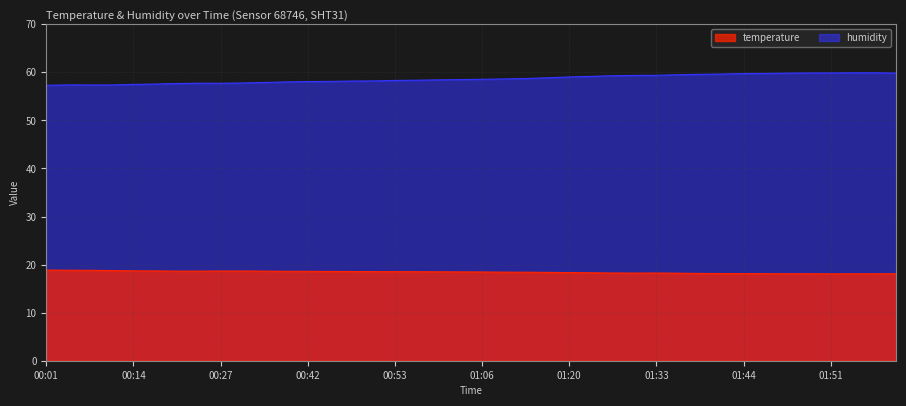

Which series has the largest total across all categories?

humidity